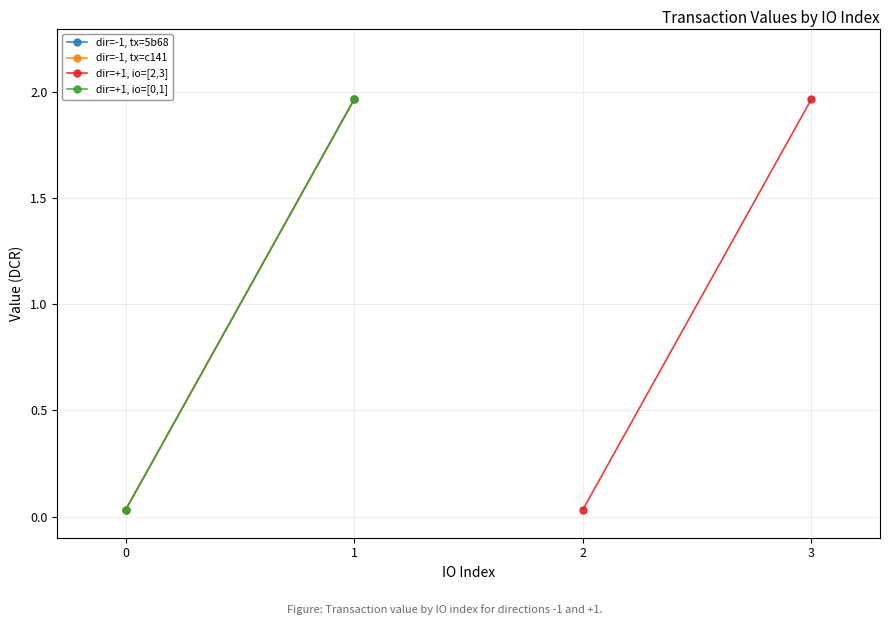

Which has a higher value, 1 or 0?

1